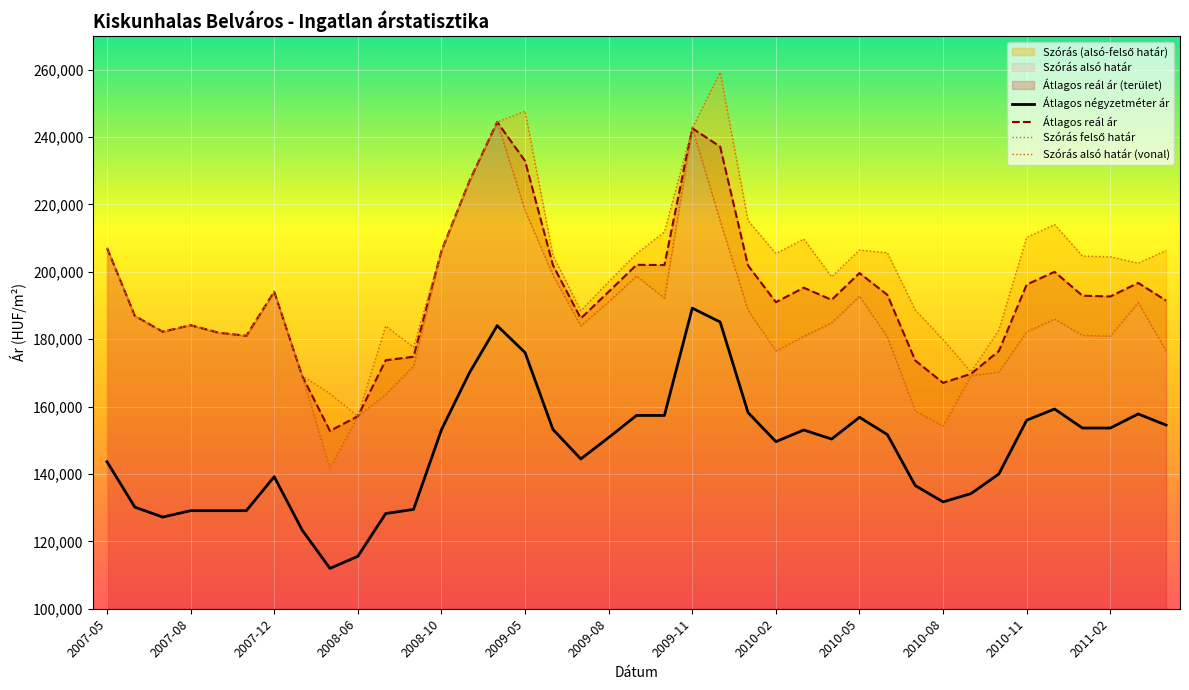

List the series in order of their peak value, highest first.

Szórás felső határ, Szórás alsó határ, Átlagos reál ár, Átlagos négyzetméter ár